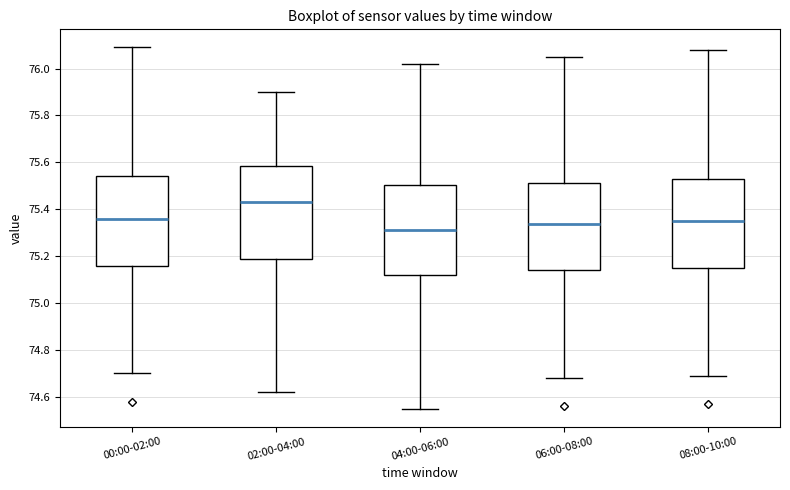

Which box's median line is the highest?

02:00-04:00